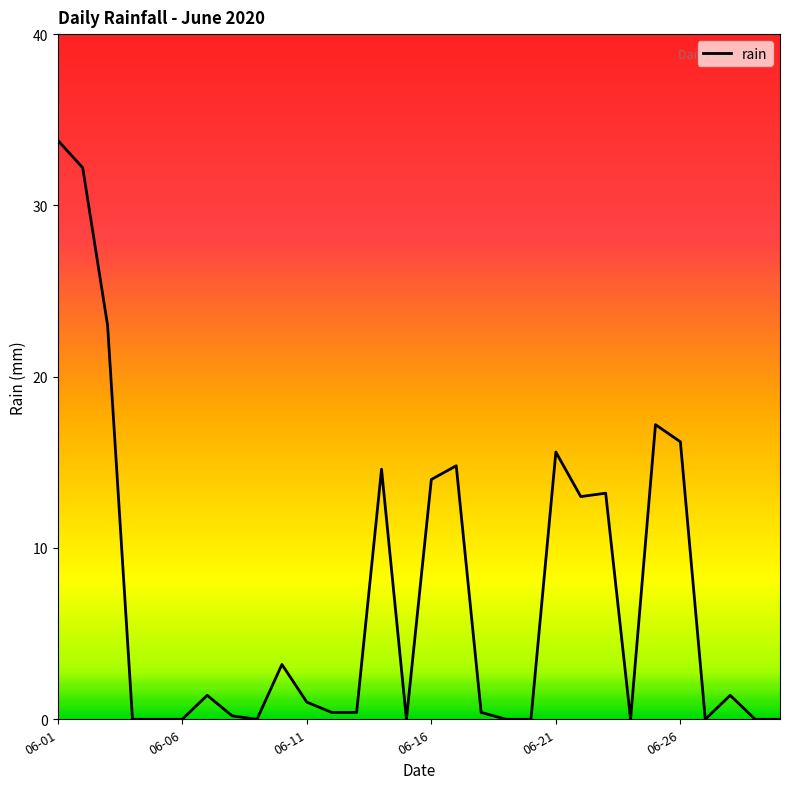

Does the chart have visible grid lines?

No